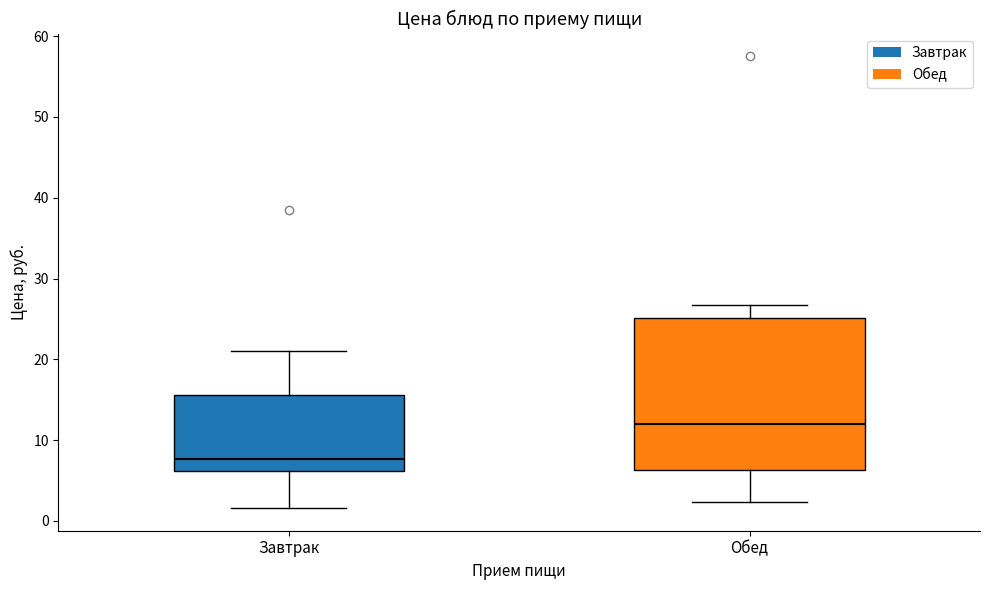

Reading left to right, read every box against the y-axis: the position of its median line, the range the box covers, and the ends of its whiskers. The values are not printed on the chart, so give them approximately, as read against the axis.

Завтрак: median 8, box 6 to 16, whiskers 2 to 21
Обед: median 12, box 6 to 25, whiskers 2 to 27